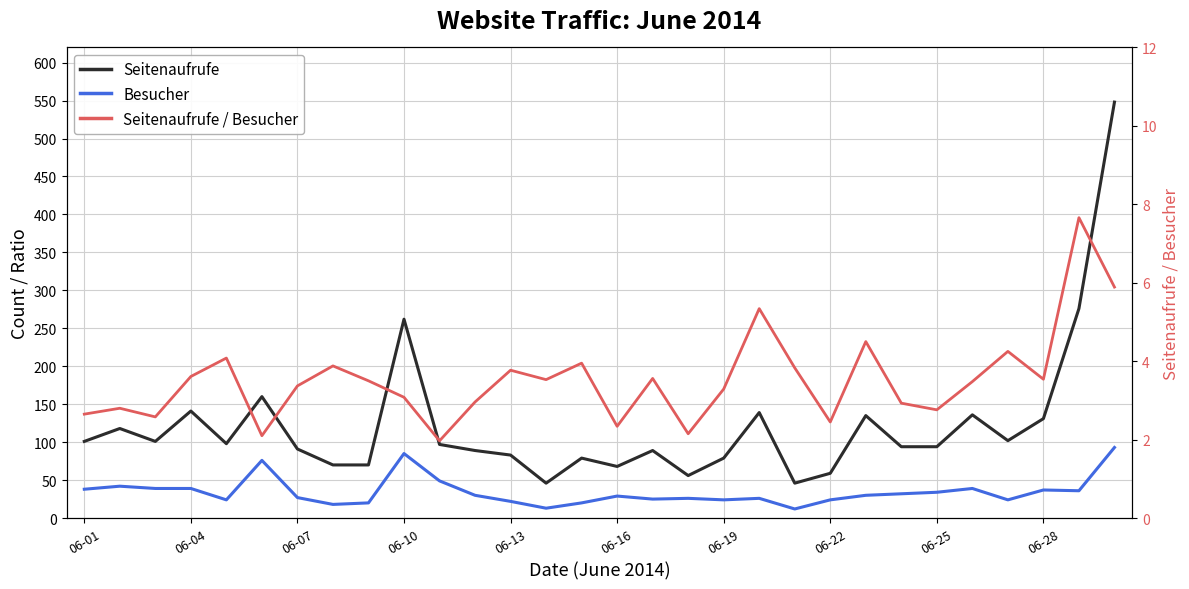

Reading left to right, extract all data points from this chart.

Seitenaufrufe: 101.0	118.0	101.0	141.0	98.0	160.0	91.0	70.0	70.0	262.0	97.0	89.0	83.0	46.0	79.0	68.0	89.0	56.0	79.0	139.0	46.0	59.0	135.0	94.0	94.0	136.0	102.0	131.0	276.0	548.0
Besucher: 38.0	42.0	39.0	39.0	24.0	76.0	27.0	18.0	20.0	85.0	49.0	30.0	22.0	13.0	20.0	29.0	25.0	26.0	24.0	26.0	12.0	24.0	30.0	32.0	34.0	39.0	24.0	37.0	36.0	93.0
Seitenaufrufe / Besucher: 2.6	2.8	2.6	3.6	4.1	2.1	3.4	3.9	3.5	3.1	2.0	3.0	3.8	3.5	4.0	2.3	3.6	2.1	3.3	5.3	3.8	2.5	4.5	2.9	2.8	3.5	4.2	3.5	7.7	5.9